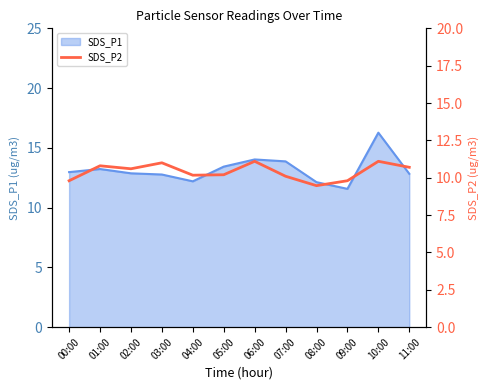

Does the chart have visible grid lines?

No